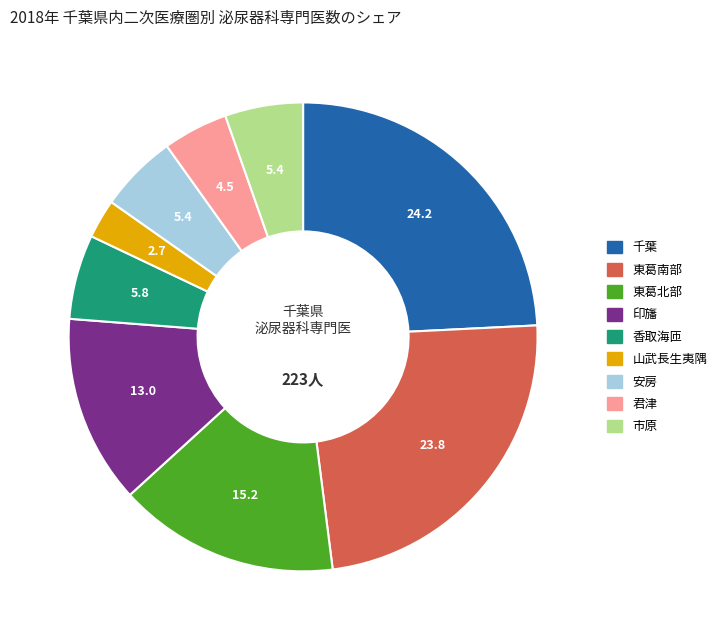

What is the ratio of the value at 君津 to the value at 東葛北部?

0.3